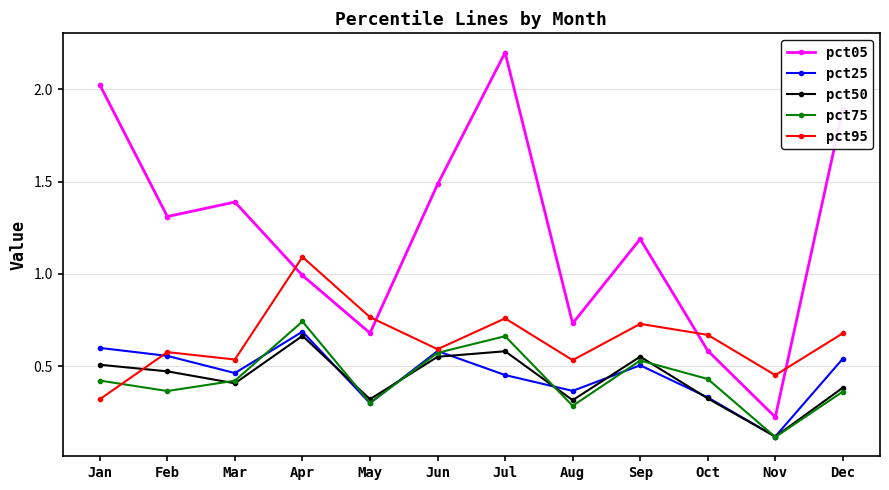

At which label is pct05 closest to 1?

Apr